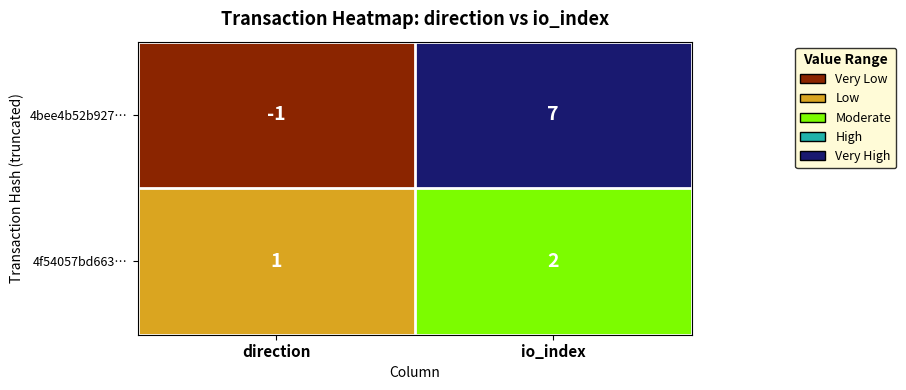

Where is 4f54057bd663… nearest to the value 1?

direction